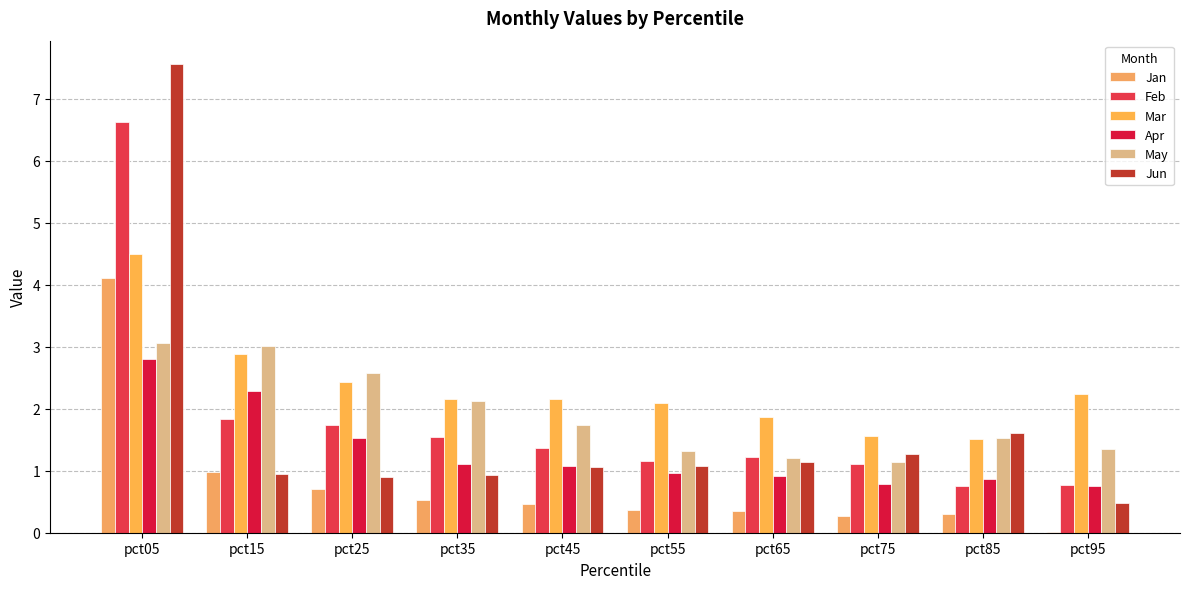

The Apr series shows 0.9 at pct85. True or false?

True